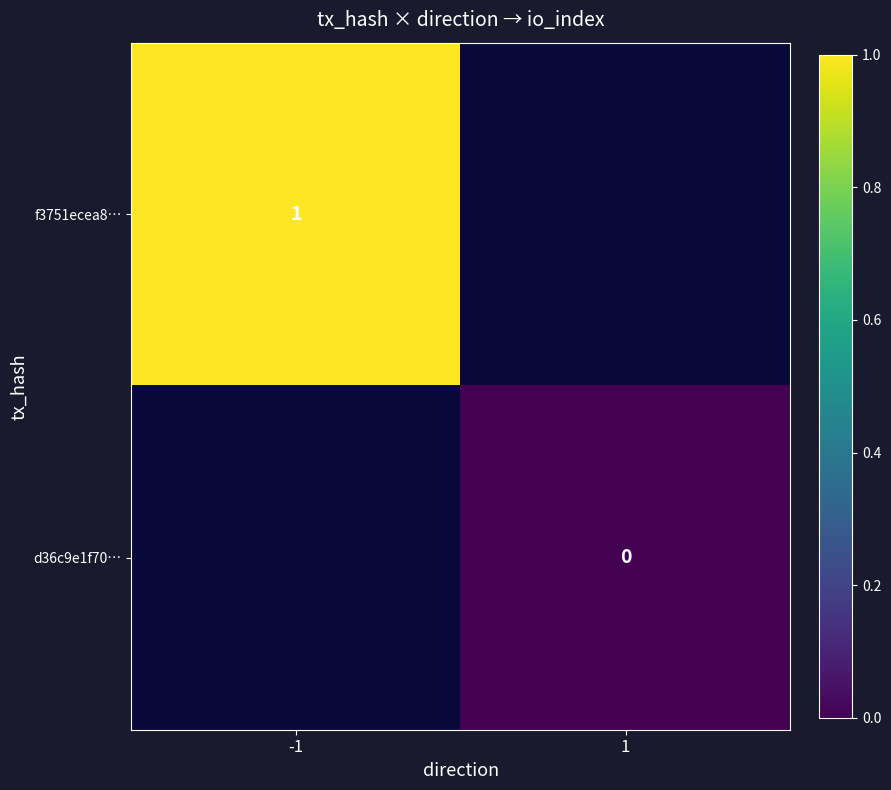

Is the value of f3751ecea8… at -1 greater than the value of d36c9e1f70… at 1?

Yes